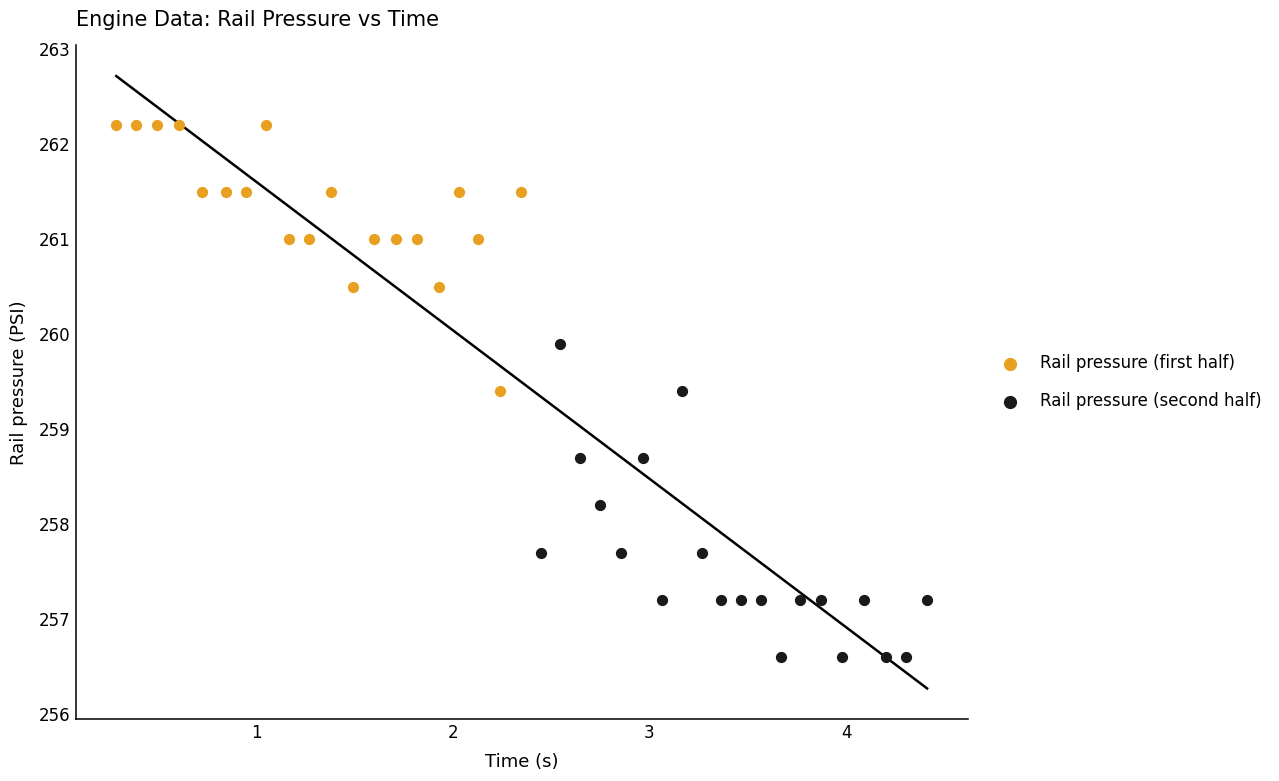

Which series reaches the maximum Y coordinate?

Rail pressure (first half)